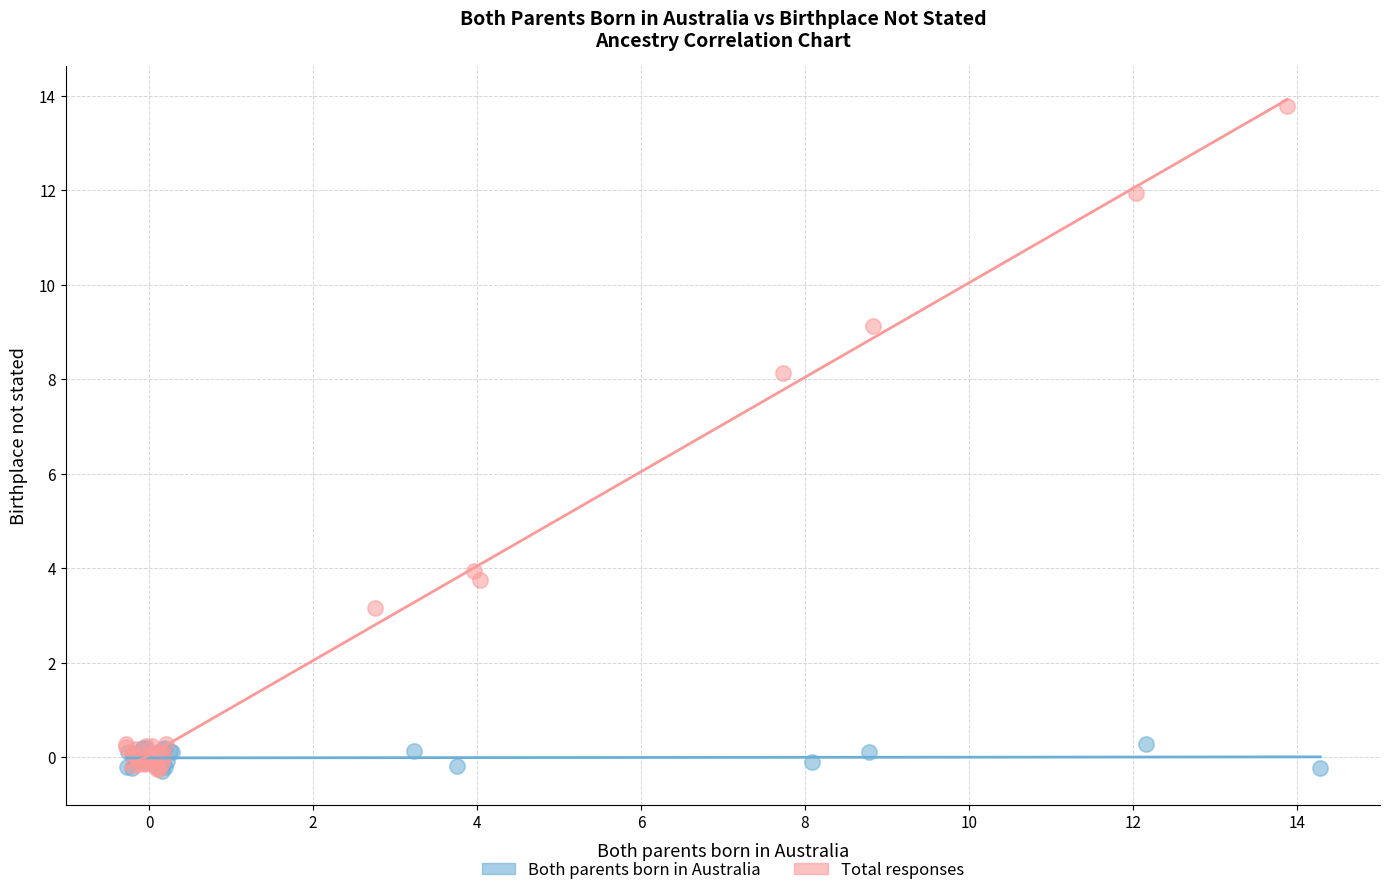

Which series has the widest spread of Y values?

Total responses